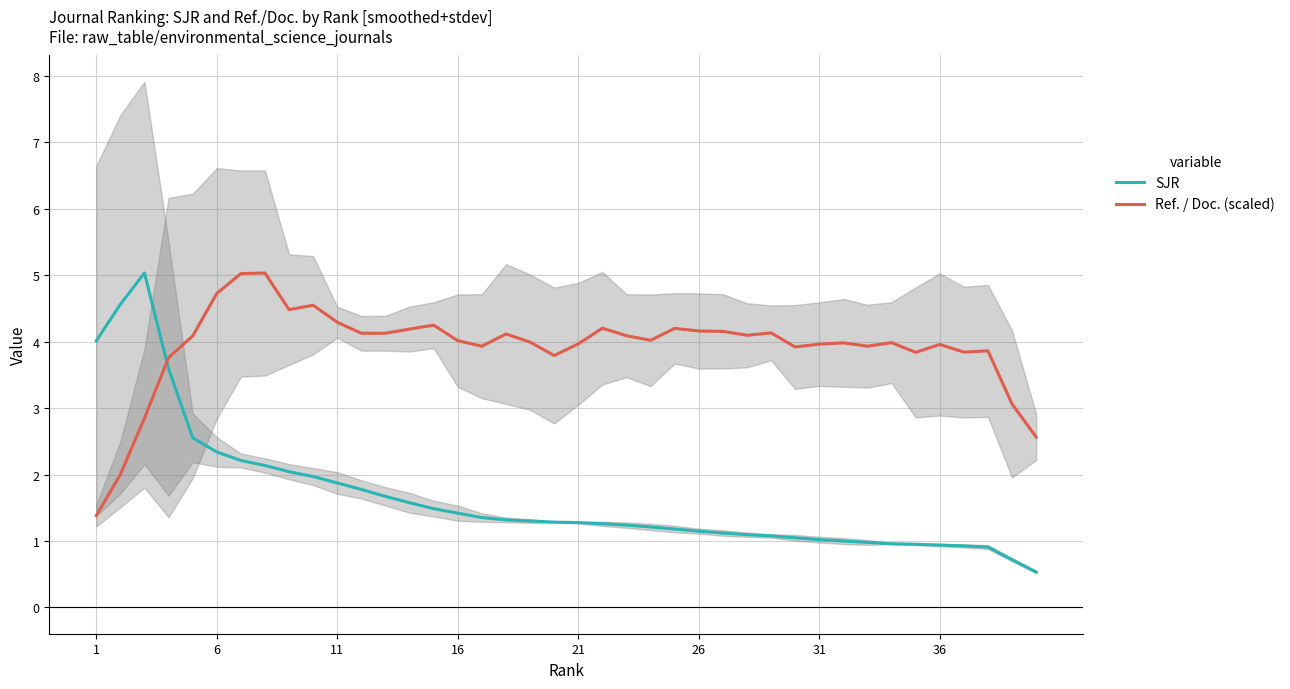

Does the chart display data point markers on the line(s)?

No